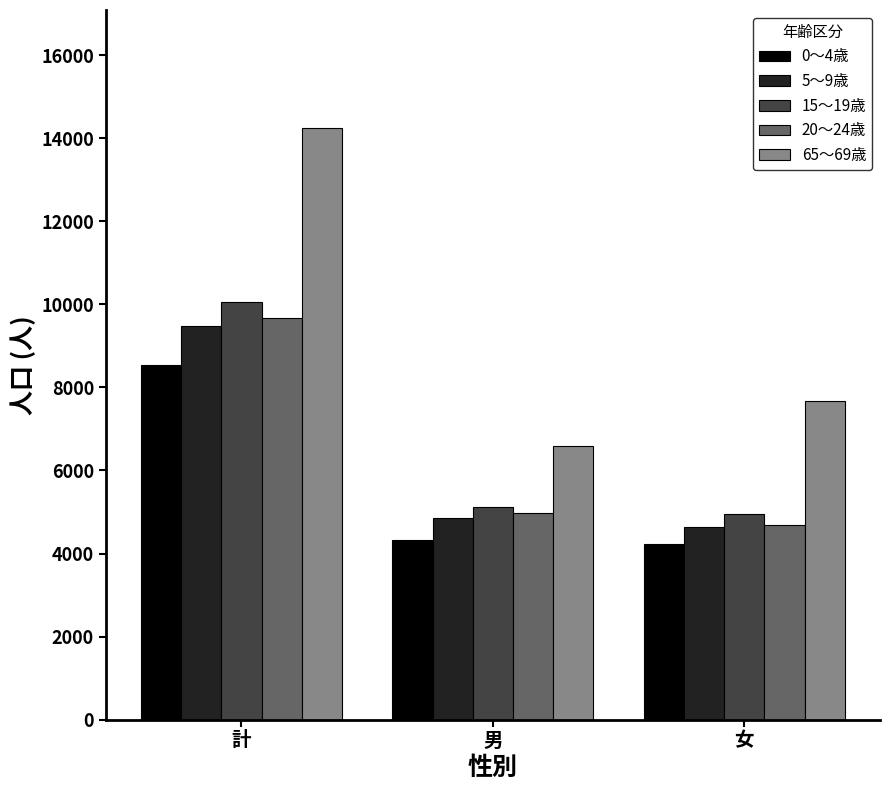

What is the minimum value shown in the chart?

4220